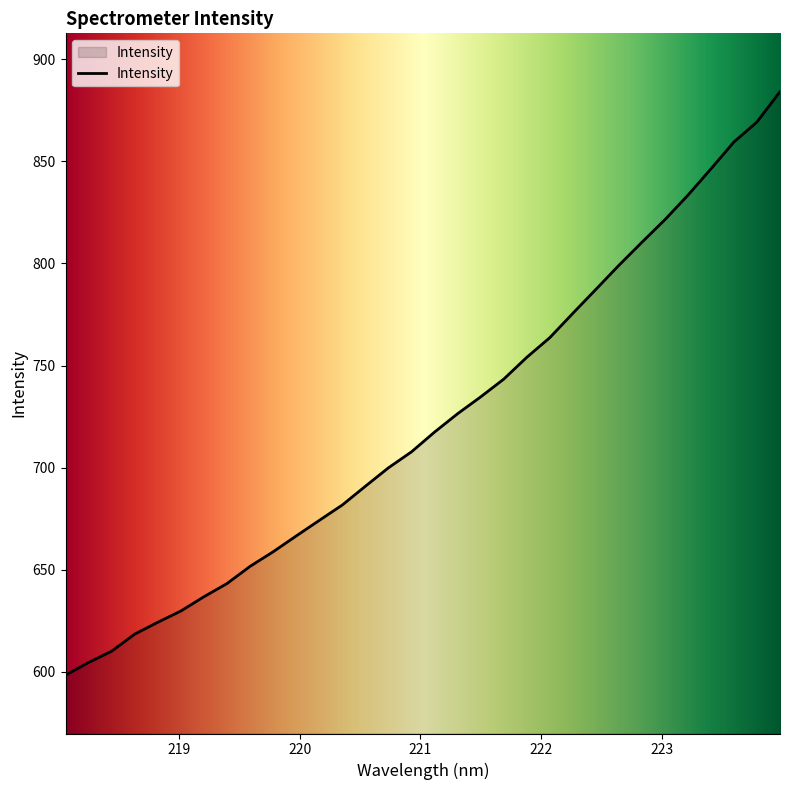

What is the difference between the second highest and minimum values?

270.9